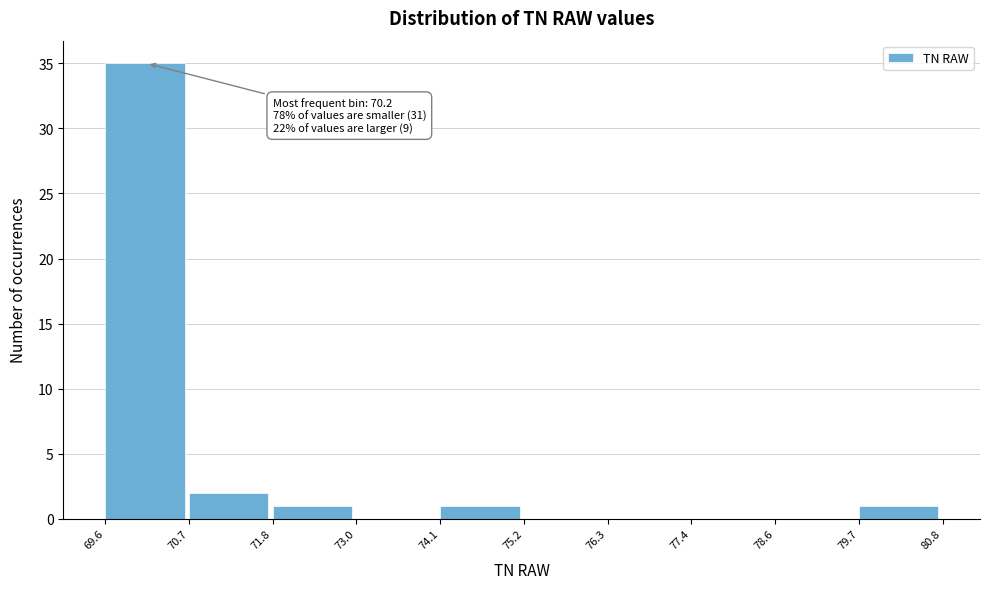

Over which range of the x-axis is the bar tallest?

69.6 to 70.7